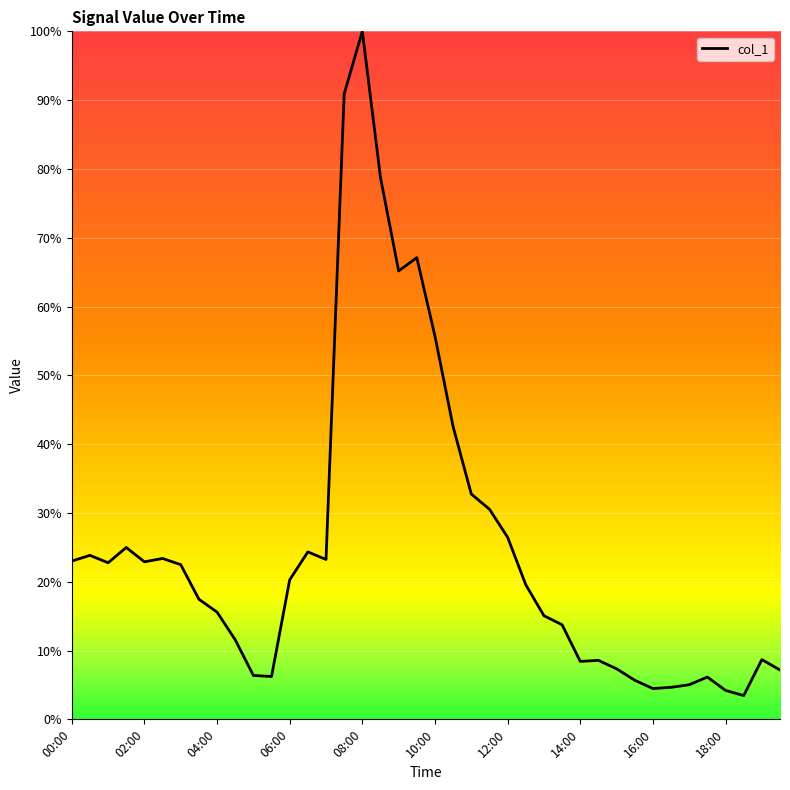

What is the difference between the maximum and minimum values?

96.5